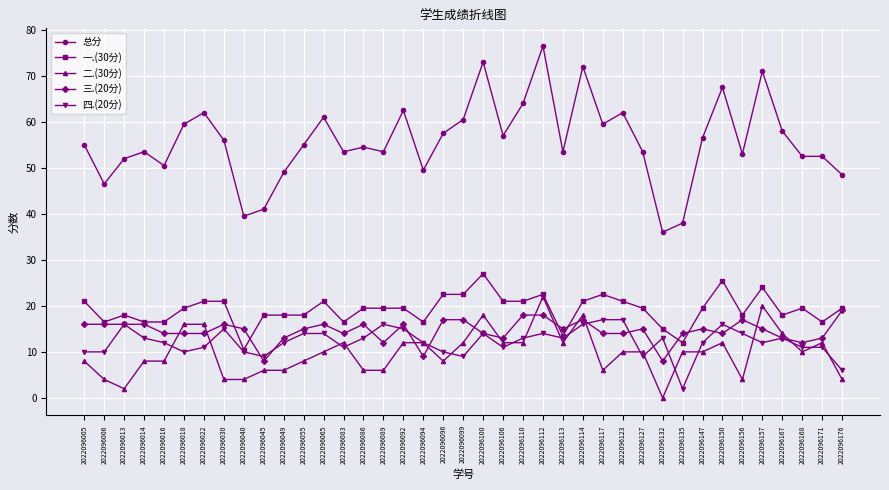

Which series changed the most between 2022096016 and 2022096065?

总分